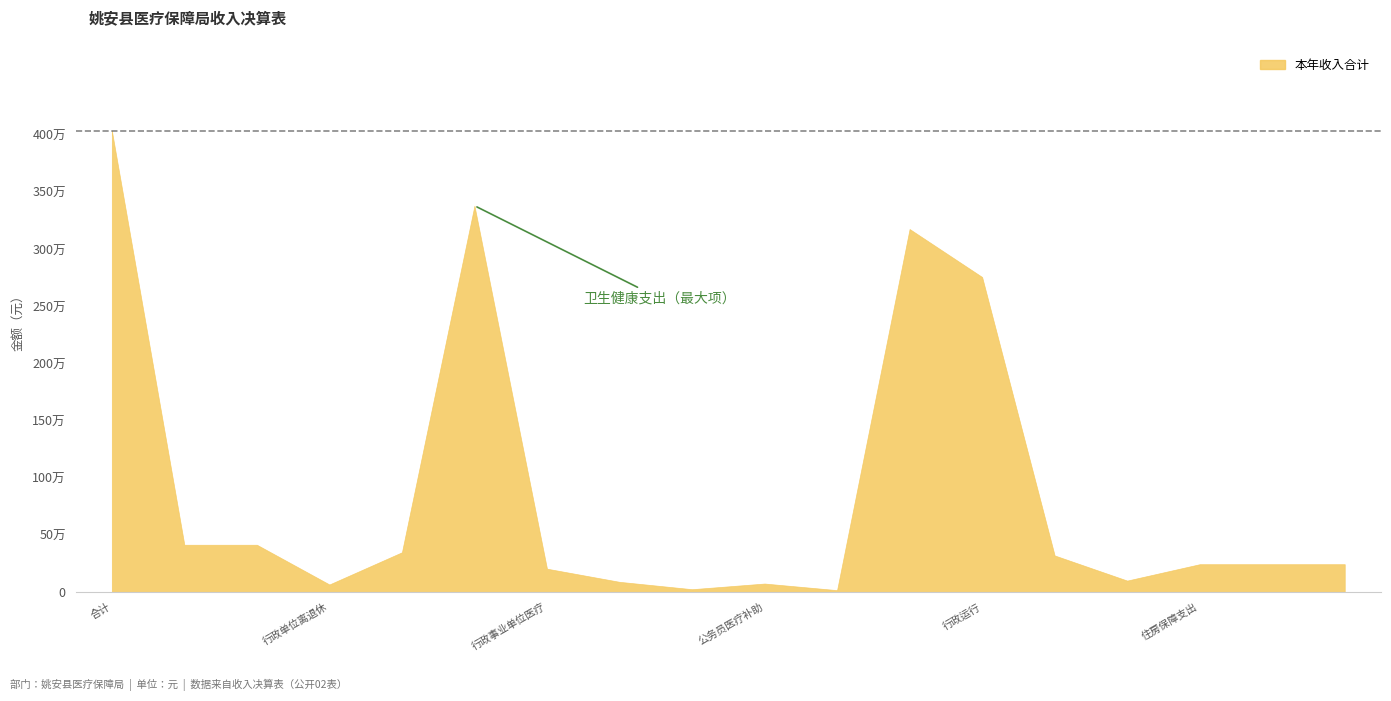

What is the maximum value for 财政拨款收入?

4038493.2